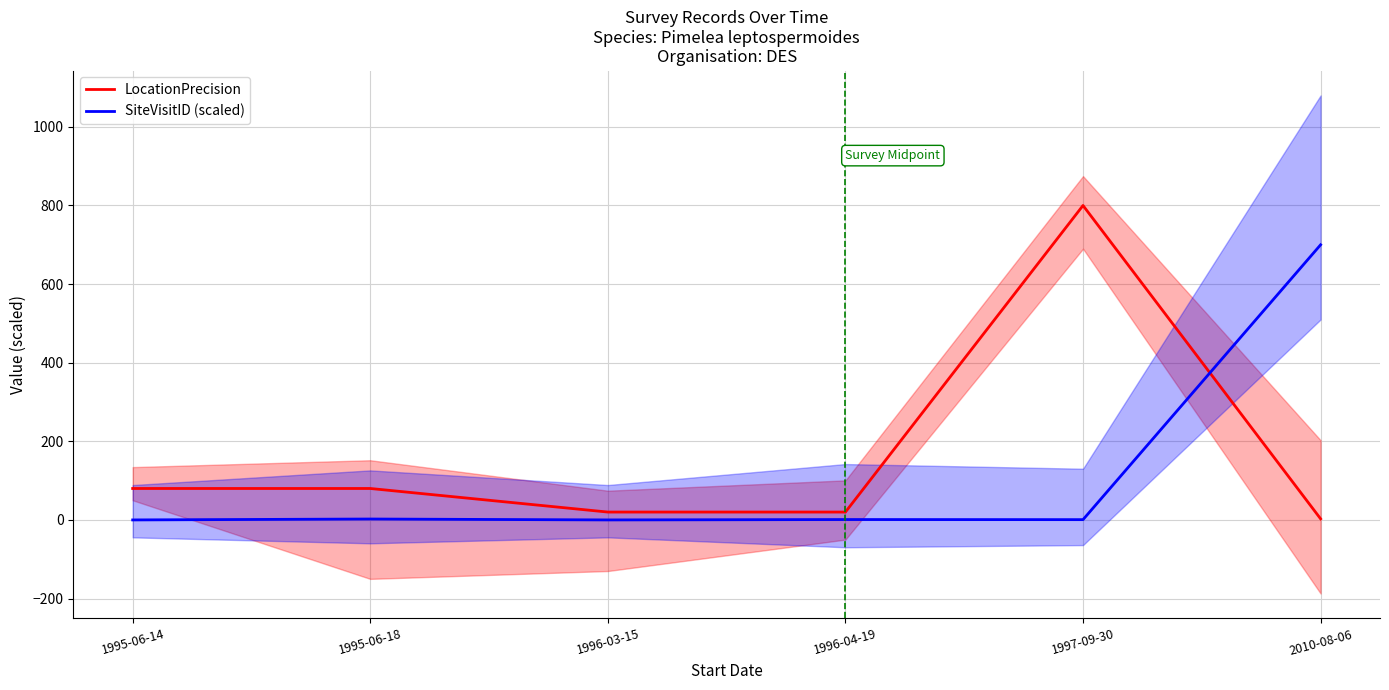

What is the maximum value shown in the chart?

800.0